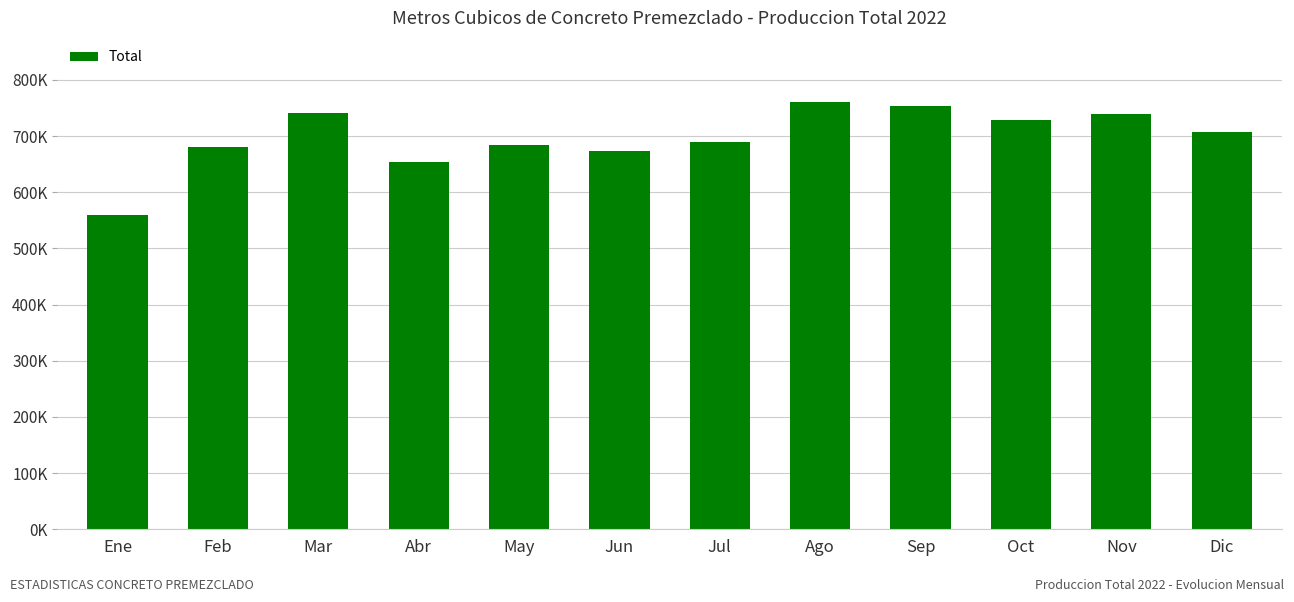

List the labels in order of value, largest first.

Ago, Sep, Mar, Nov, Oct, Dic, Jul, May, Feb, Jun, Abr, Ene